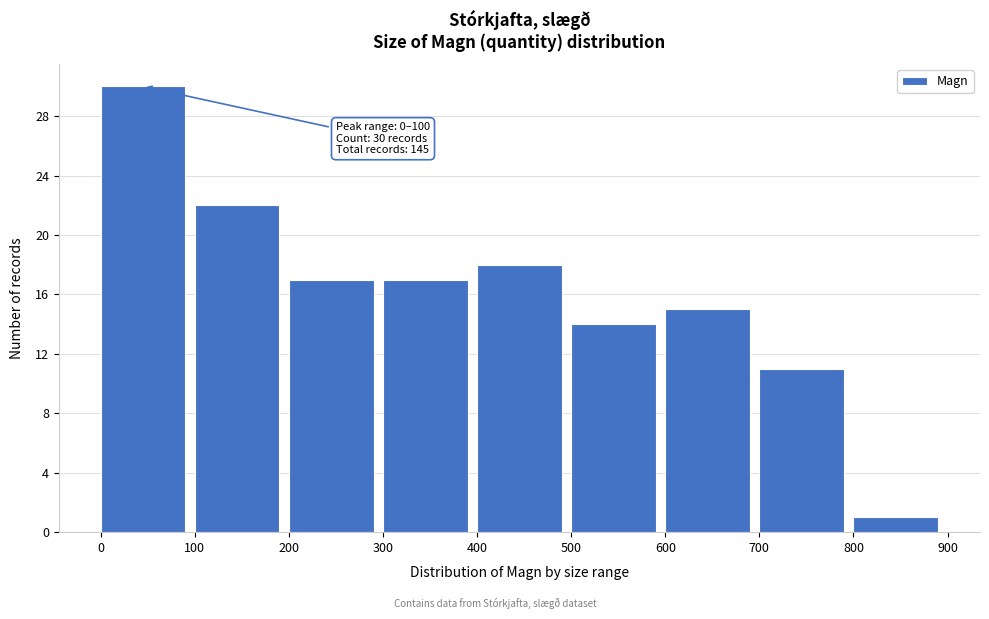

Which range on the x-axis has the tallest bar?

0 to 100